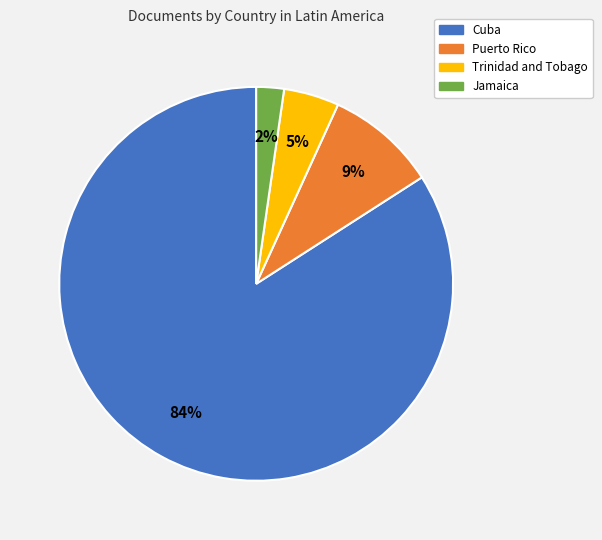

To the nearest percent, what portion does Trinidad and Tobago represent?

5%